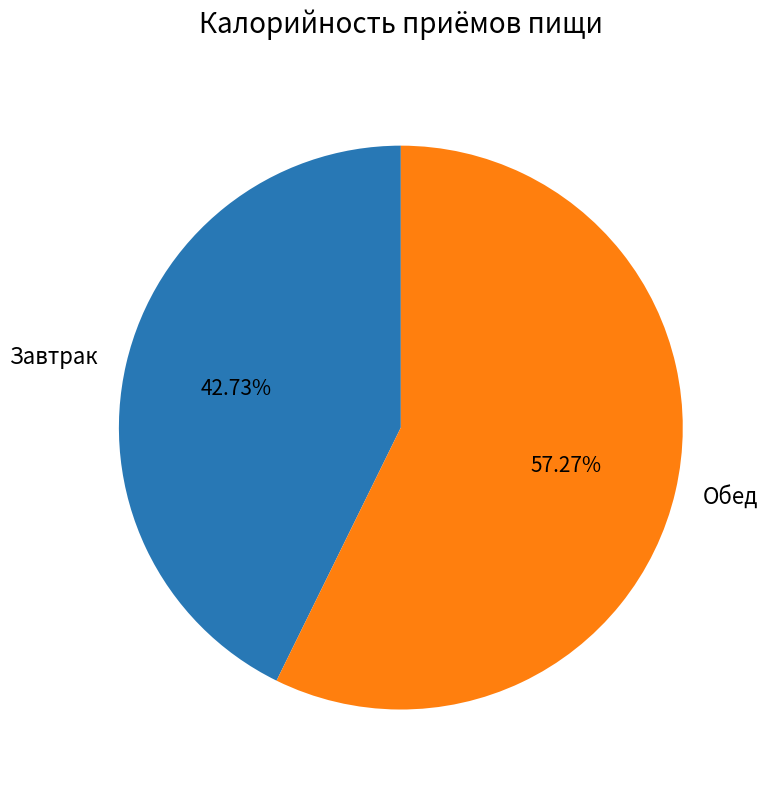

To the nearest percent, what is the difference between the largest and smallest slice percentages?

15%